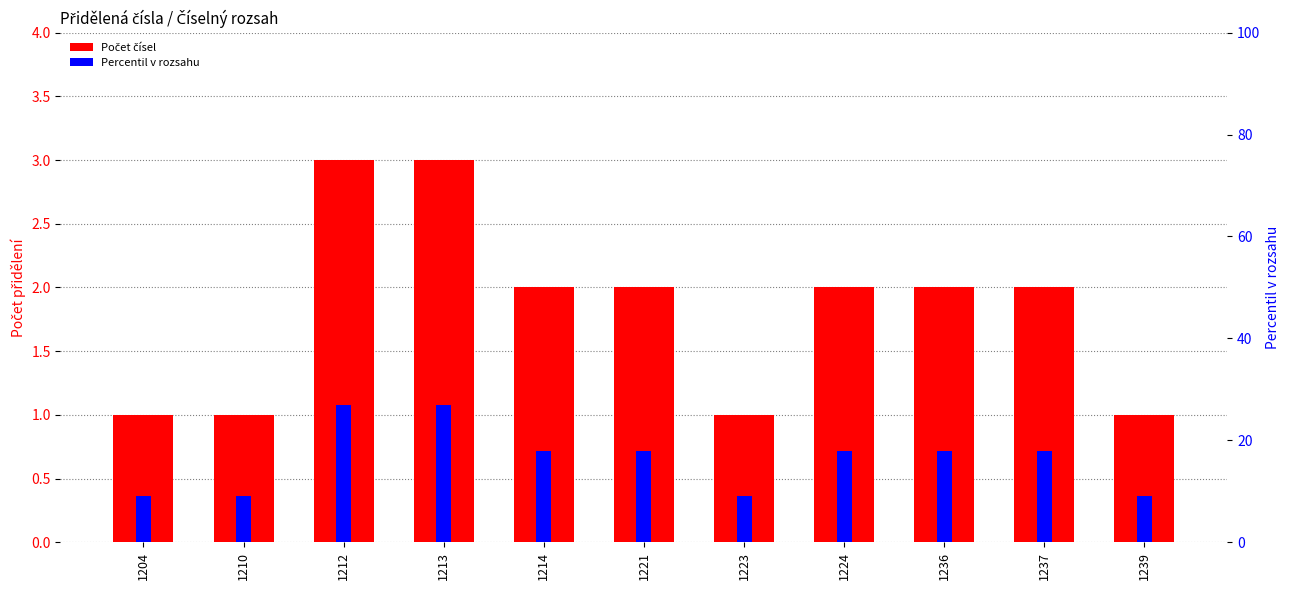

The Počet čísel series shows 3 at 1221. True or false?

False